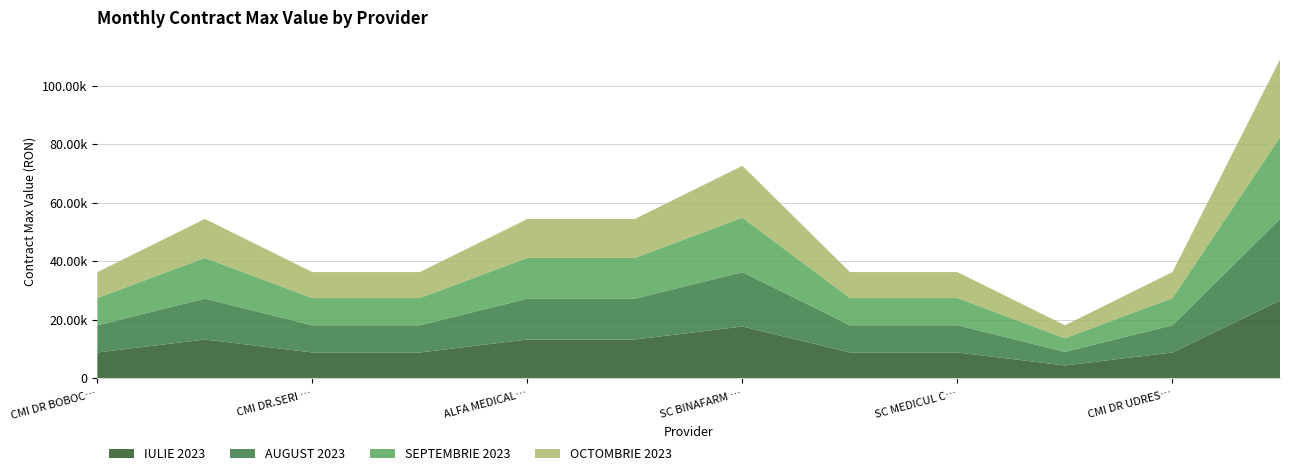

Reading left to right, extract all data points from this chart.

IULIE 2023: 8875.4	13313.2	8875.4	8875.4	13313.2	13313.2	17750.9	8875.4	8875.4	4437.7	8875.4	26626.3
AUGUST 2023: 9298.1	13947.1	9298.1	9298.1	13947.1	13947.1	18596.2	9298.1	9298.1	4649.0	9298.1	27894.2
SEPTEMBRIE 2023: 9298.1	13947.1	9298.1	9298.1	13947.1	13947.1	18596.2	9298.1	9298.1	4649.0	9298.1	27894.2
OCTOMBRIE 2023: 8875.4	13313.2	8875.4	8875.4	13313.2	13313.2	17750.9	8875.4	8875.4	4437.7	8875.4	26626.3